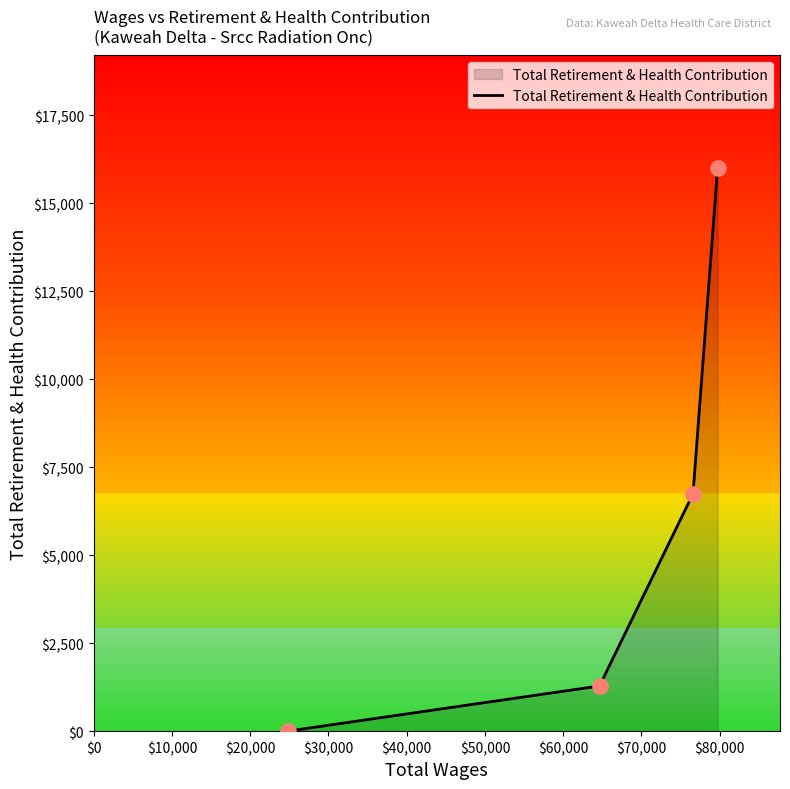

What is the sum of all values?

24026